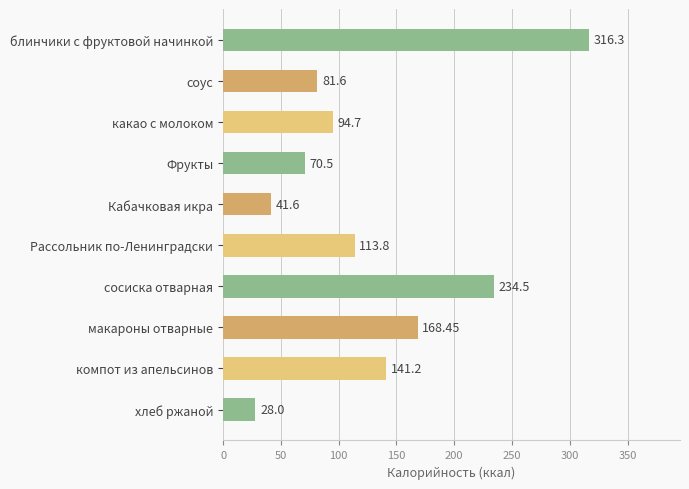

What is the smallest value displayed?

28.0